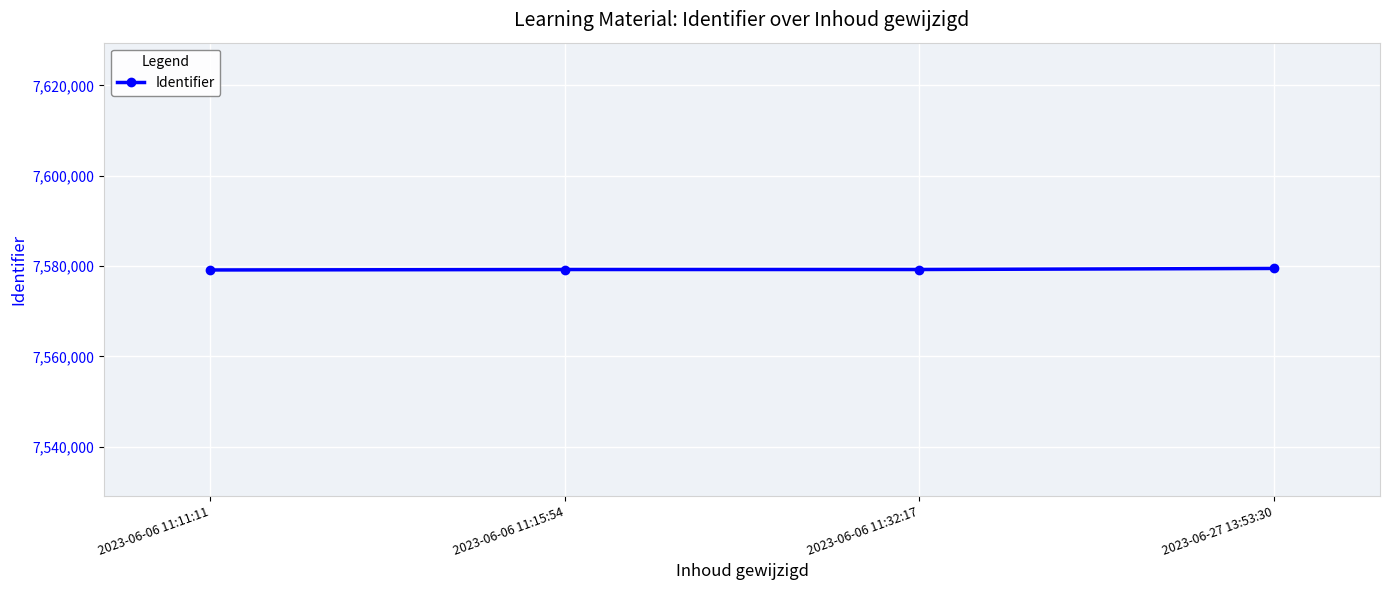

What is the difference between the maximum and minimum values?

335